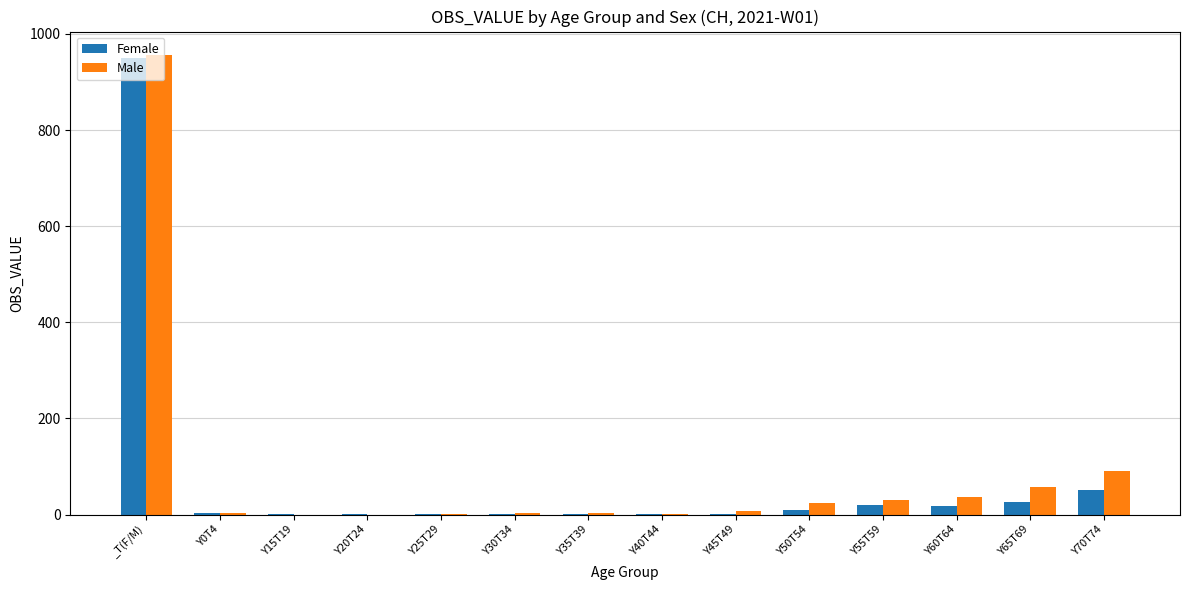

What are all the series names shown in the legend?

Female, Male